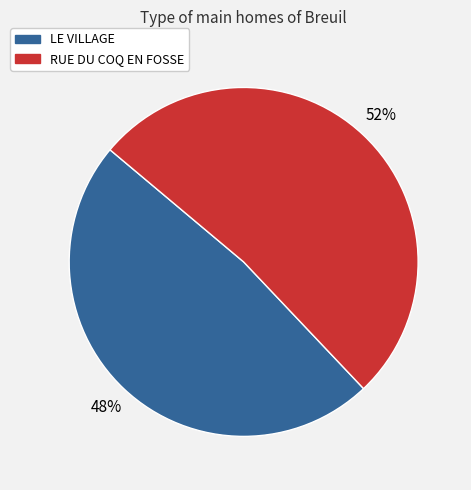

Is there any slice that represents more than half of the pie?

Yes